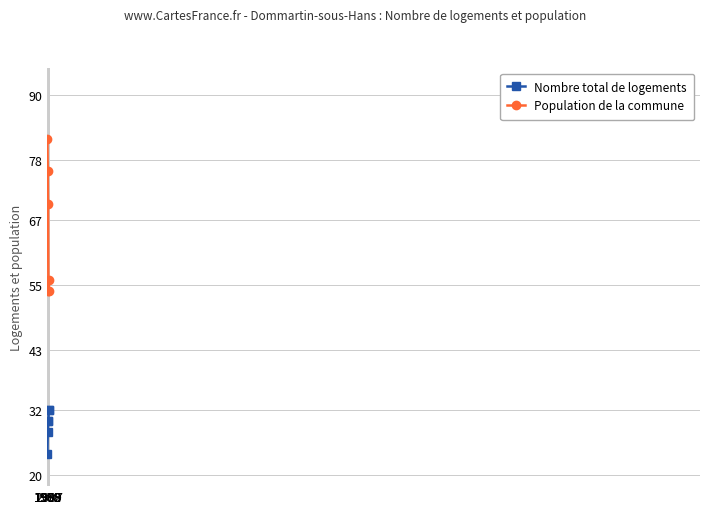

The value of Population de la commune at 1982 is 98. True or false?

False